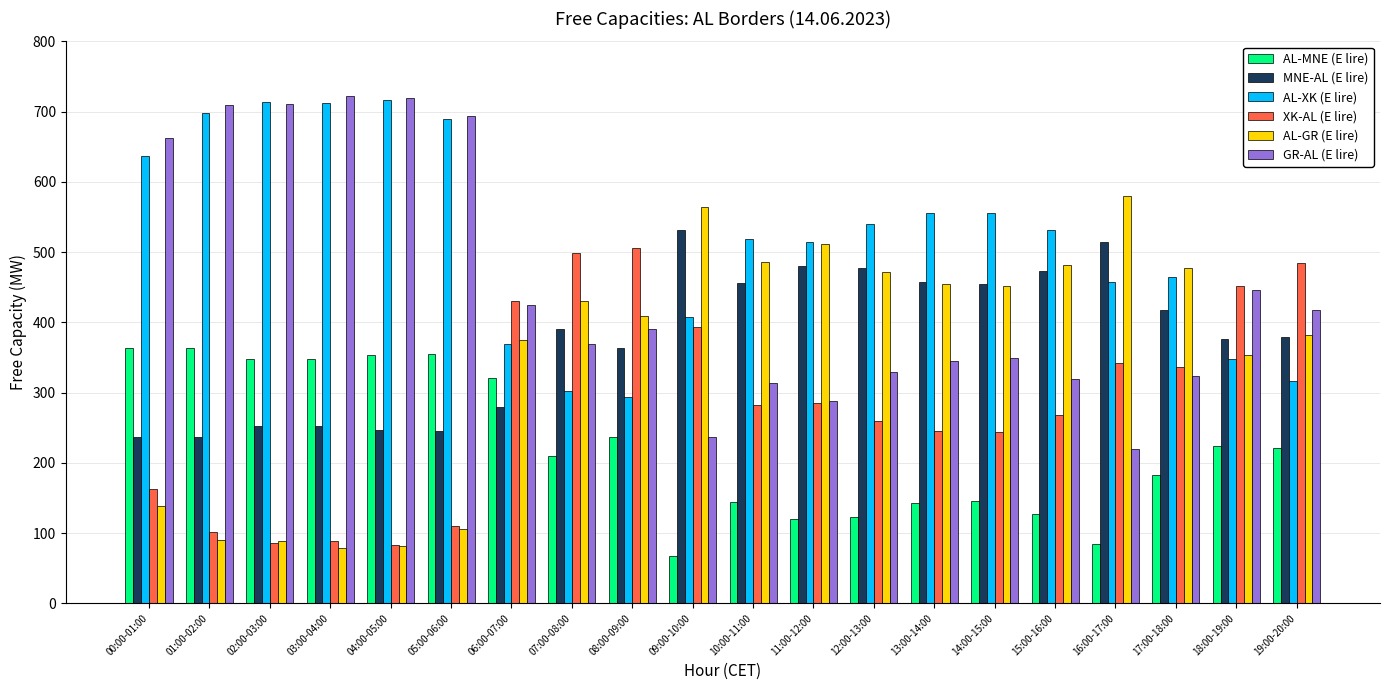

The GR-AL (E lire) series shows 220 at 16:00-17:00. True or false?

True